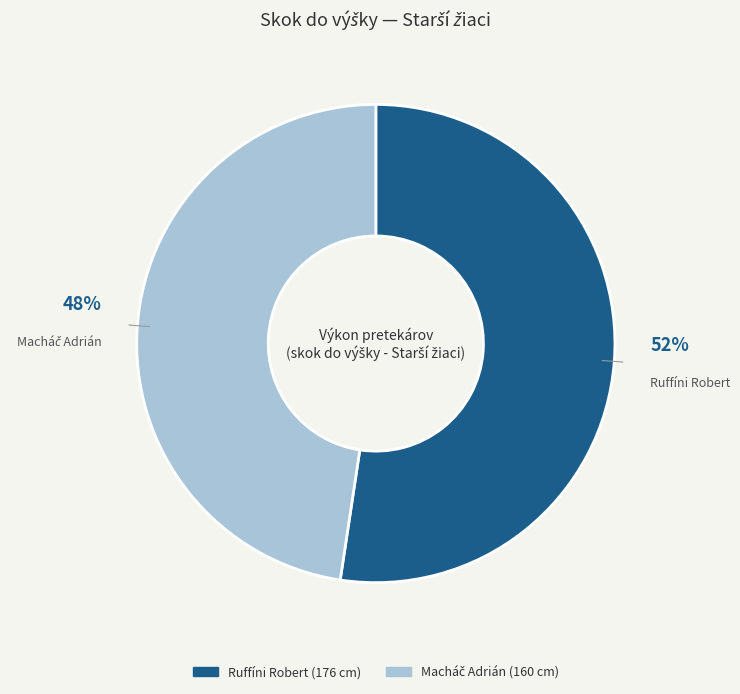

What is the largest slice in the pie chart?

Ruffíni Robert